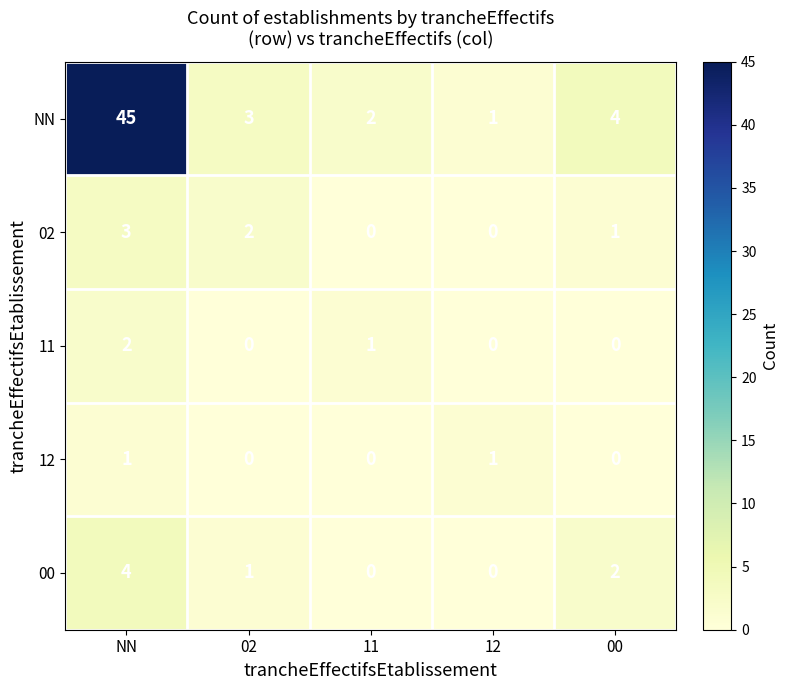

How many values in 02 are above zero?

3